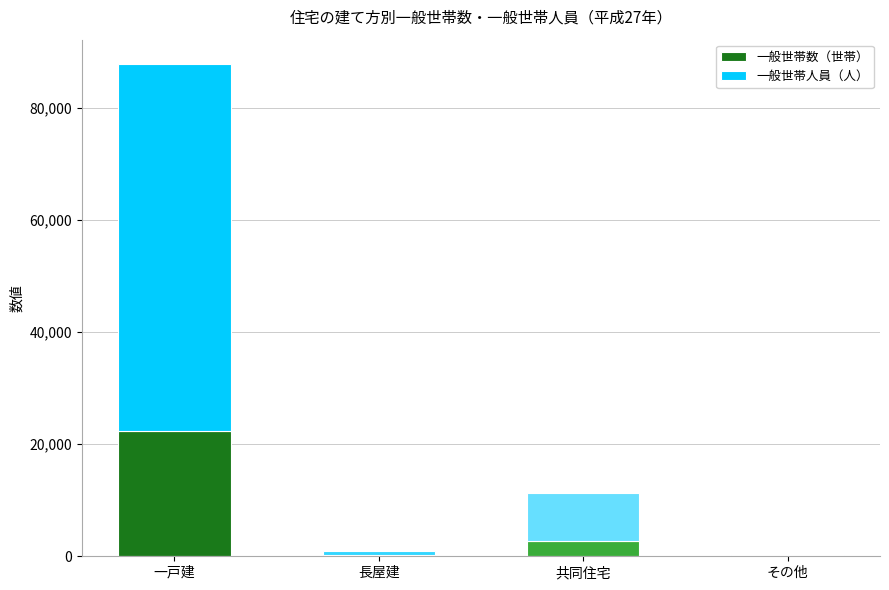

At which category is the sum across all series the highest?

一戸建